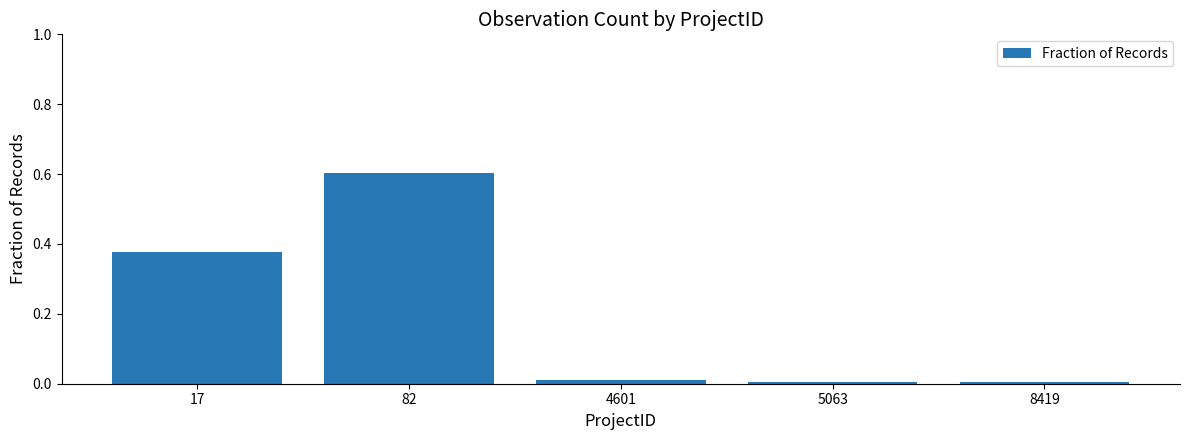

Which has a higher value, 17 or 82?

82